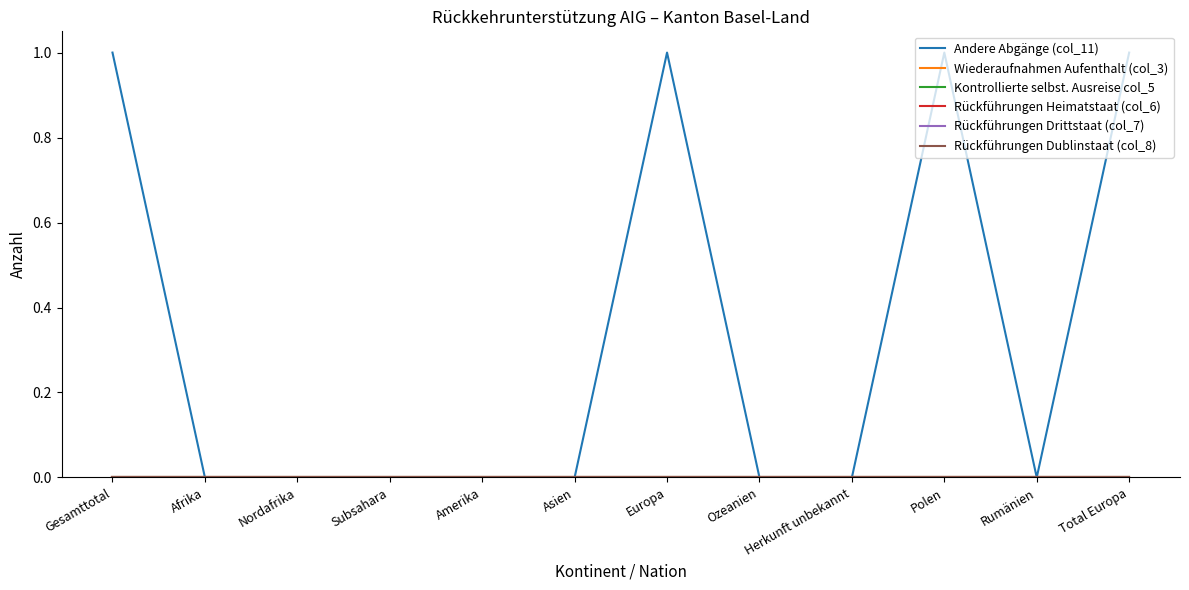

Does the chart have visible grid lines?

No